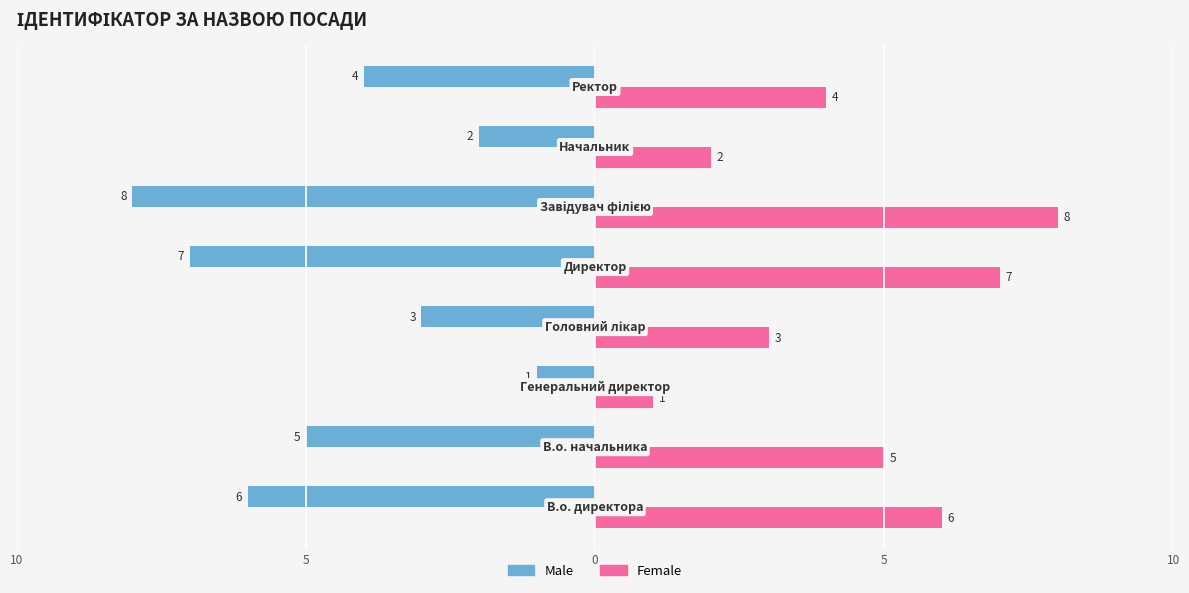

What are all the series names shown in the legend?

Male, Female